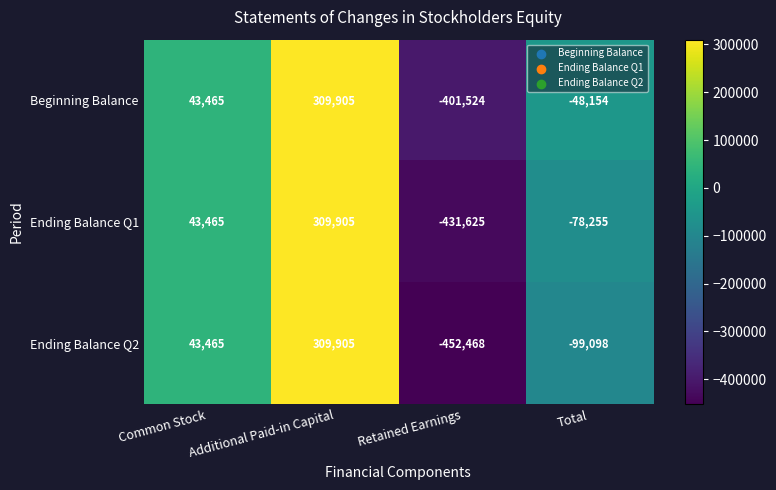

What is the approximate value of Beginning Balance at Retained Earnings, to the nearest 10?

-401520